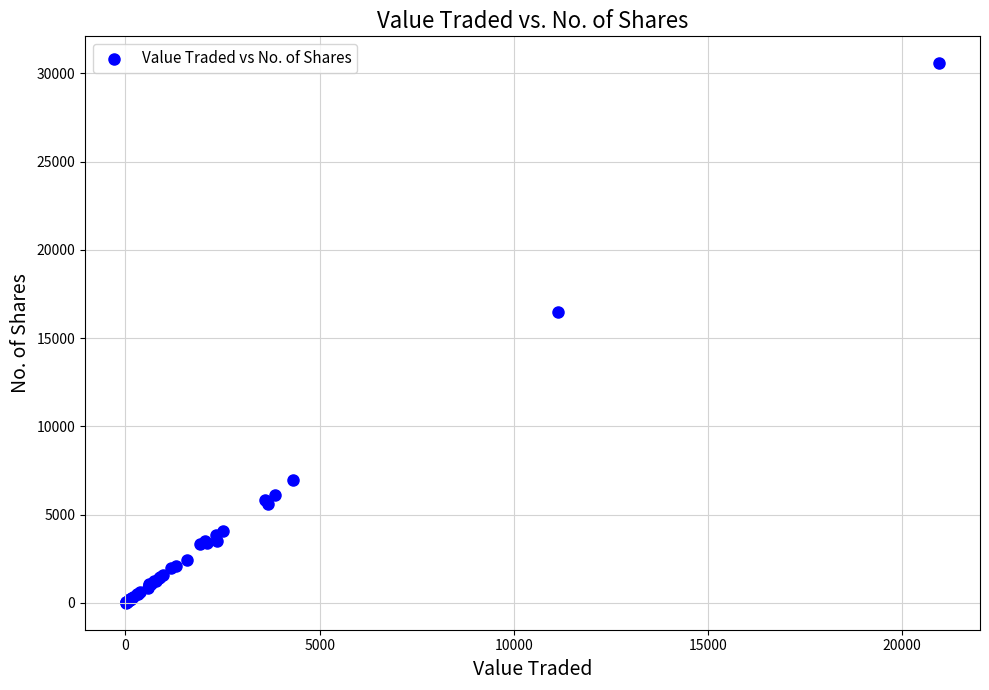

What Y value in the scatter plot is closest to 15288?

16452